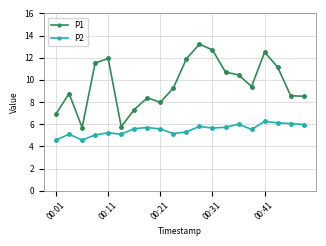

True or false: P1 has more than 1 interior local peaks.

True